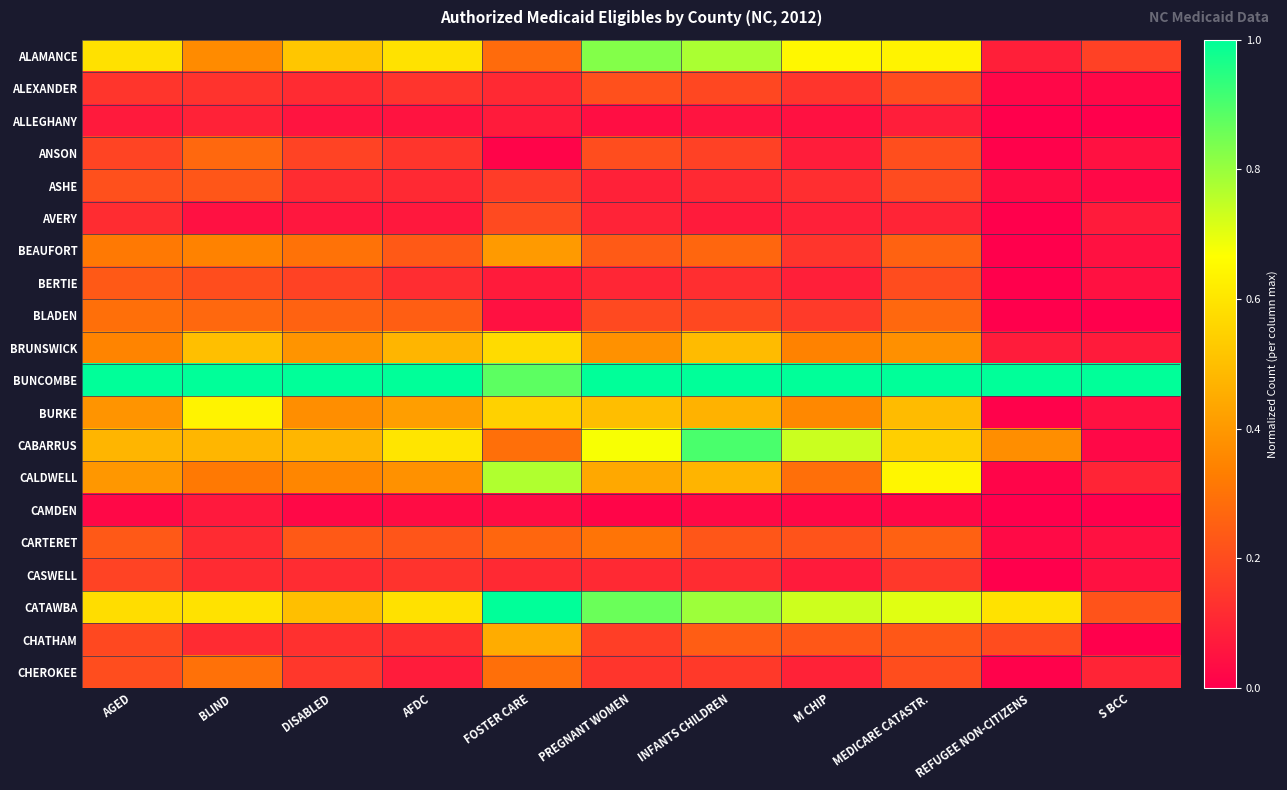

Reading right to left, transcribe all the data shown in this chart.

ALAMANCE: S BCC=0.2	REFUGEE NON-CITIZENS=0.1	MEDICARE CATASTR.=0.6	M CHIP=0.6	INFANTS CHILDREN=0.8	PREGNANT WOMEN=0.8	FOSTER CARE=0.3	AFDC=0.6	DISABLED=0.5	BLIND=0.4	AGED=0.6
ALEXANDER: S BCC=0.0	REFUGEE NON-CITIZENS=0.0	MEDICARE CATASTR.=0.2	M CHIP=0.1	INFANTS CHILDREN=0.2	PREGNANT WOMEN=0.2	FOSTER CARE=0.1	AFDC=0.1	DISABLED=0.1	BLIND=0.1	AGED=0.1
ALLEGHANY: S BCC=0.0	REFUGEE NON-CITIZENS=0.0	MEDICARE CATASTR.=0.1	M CHIP=0.0	INFANTS CHILDREN=0.1	PREGNANT WOMEN=0.0	FOSTER CARE=0.1	AFDC=0.1	DISABLED=0.1	BLIND=0.1	AGED=0.1
ANSON: S BCC=0.0	REFUGEE NON-CITIZENS=0.0	MEDICARE CATASTR.=0.2	M CHIP=0.1	INFANTS CHILDREN=0.2	PREGNANT WOMEN=0.2	FOSTER CARE=0.0	AFDC=0.1	DISABLED=0.2	BLIND=0.3	AGED=0.2
ASHE: S BCC=0.0	REFUGEE NON-CITIZENS=0.0	MEDICARE CATASTR.=0.2	M CHIP=0.1	INFANTS CHILDREN=0.1	PREGNANT WOMEN=0.1	FOSTER CARE=0.2	AFDC=0.1	DISABLED=0.1	BLIND=0.2	AGED=0.2
AVERY: S BCC=0.1	REFUGEE NON-CITIZENS=0.0	MEDICARE CATASTR.=0.1	M CHIP=0.1	INFANTS CHILDREN=0.1	PREGNANT WOMEN=0.1	FOSTER CARE=0.2	AFDC=0.1	DISABLED=0.1	BLIND=0.0	AGED=0.1
BEAUFORT: S BCC=0.0	REFUGEE NON-CITIZENS=0.0	MEDICARE CATASTR.=0.3	M CHIP=0.1	INFANTS CHILDREN=0.3	PREGNANT WOMEN=0.2	FOSTER CARE=0.4	AFDC=0.2	DISABLED=0.3	BLIND=0.3	AGED=0.3
BERTIE: S BCC=0.0	REFUGEE NON-CITIZENS=0.0	MEDICARE CATASTR.=0.2	M CHIP=0.1	INFANTS CHILDREN=0.1	PREGNANT WOMEN=0.1	FOSTER CARE=0.1	AFDC=0.1	DISABLED=0.2	BLIND=0.2	AGED=0.2
BLADEN: S BCC=0.0	REFUGEE NON-CITIZENS=0.0	MEDICARE CATASTR.=0.3	M CHIP=0.2	INFANTS CHILDREN=0.2	PREGNANT WOMEN=0.2	FOSTER CARE=0.0	AFDC=0.2	DISABLED=0.3	BLIND=0.3	AGED=0.3
BRUNSWICK: S BCC=0.1	REFUGEE NON-CITIZENS=0.1	MEDICARE CATASTR.=0.4	M CHIP=0.3	INFANTS CHILDREN=0.5	PREGNANT WOMEN=0.4	FOSTER CARE=0.6	AFDC=0.5	DISABLED=0.4	BLIND=0.5	AGED=0.3
BUNCOMBE: S BCC=1.0	REFUGEE NON-CITIZENS=1.0	MEDICARE CATASTR.=1.0	M CHIP=1.0	INFANTS CHILDREN=1.0	PREGNANT WOMEN=1.0	FOSTER CARE=0.9	AFDC=1.0	DISABLED=1.0	BLIND=1.0	AGED=1.0
BURKE: S BCC=0.0	REFUGEE NON-CITIZENS=0.0	MEDICARE CATASTR.=0.5	M CHIP=0.4	INFANTS CHILDREN=0.5	PREGNANT WOMEN=0.5	FOSTER CARE=0.5	AFDC=0.4	DISABLED=0.4	BLIND=0.6	AGED=0.4
CABARRUS: S BCC=0.0	REFUGEE NON-CITIZENS=0.4	MEDICARE CATASTR.=0.5	M CHIP=0.7	INFANTS CHILDREN=0.9	PREGNANT WOMEN=0.7	FOSTER CARE=0.3	AFDC=0.6	DISABLED=0.5	BLIND=0.5	AGED=0.5
CALDWELL: S BCC=0.1	REFUGEE NON-CITIZENS=0.0	MEDICARE CATASTR.=0.6	M CHIP=0.3	INFANTS CHILDREN=0.5	PREGNANT WOMEN=0.4	FOSTER CARE=0.8	AFDC=0.4	DISABLED=0.4	BLIND=0.3	AGED=0.4
CAMDEN: S BCC=0.0	REFUGEE NON-CITIZENS=0.0	MEDICARE CATASTR.=0.0	M CHIP=0.0	INFANTS CHILDREN=0.0	PREGNANT WOMEN=0.0	FOSTER CARE=0.0	AFDC=0.0	DISABLED=0.0	BLIND=0.1	AGED=0.0
CARTERET: S BCC=0.0	REFUGEE NON-CITIZENS=0.0	MEDICARE CATASTR.=0.3	M CHIP=0.2	INFANTS CHILDREN=0.2	PREGNANT WOMEN=0.3	FOSTER CARE=0.3	AFDC=0.2	DISABLED=0.2	BLIND=0.1	AGED=0.2
CASWELL: S BCC=0.0	REFUGEE NON-CITIZENS=0.0	MEDICARE CATASTR.=0.2	M CHIP=0.1	INFANTS CHILDREN=0.1	PREGNANT WOMEN=0.1	FOSTER CARE=0.1	AFDC=0.1	DISABLED=0.1	BLIND=0.1	AGED=0.2
CATAWBA: S BCC=0.2	REFUGEE NON-CITIZENS=0.6	MEDICARE CATASTR.=0.7	M CHIP=0.7	INFANTS CHILDREN=0.8	PREGNANT WOMEN=0.9	FOSTER CARE=1.0	AFDC=0.6	DISABLED=0.5	BLIND=0.6	AGED=0.6
CHATHAM: S BCC=0.0	REFUGEE NON-CITIZENS=0.2	MEDICARE CATASTR.=0.2	M CHIP=0.2	INFANTS CHILDREN=0.2	PREGNANT WOMEN=0.2	FOSTER CARE=0.5	AFDC=0.1	DISABLED=0.1	BLIND=0.1	AGED=0.2
CHEROKEE: S BCC=0.1	REFUGEE NON-CITIZENS=0.0	MEDICARE CATASTR.=0.2	M CHIP=0.1	INFANTS CHILDREN=0.2	PREGNANT WOMEN=0.1	FOSTER CARE=0.3	AFDC=0.1	DISABLED=0.1	BLIND=0.3	AGED=0.2